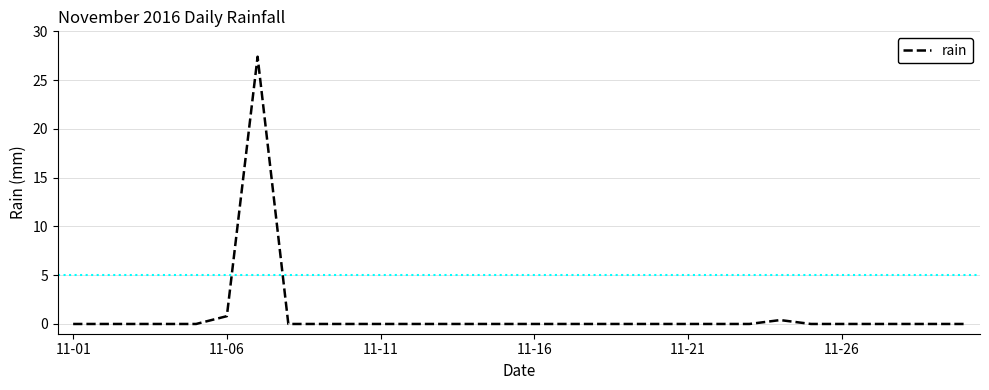

What is the greatest value displayed?

27.4